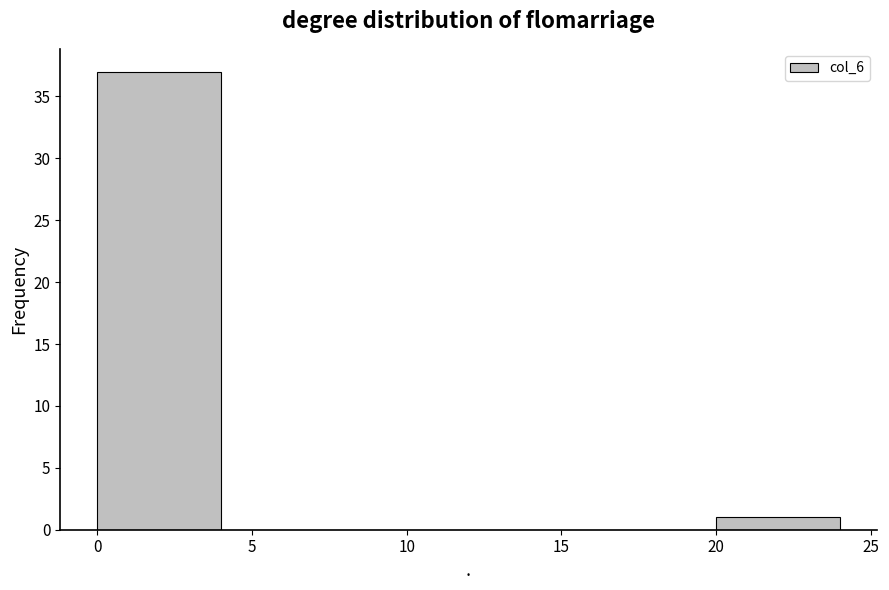

How tall is the bar that spans 0 to 4 on the x-axis? The values are not printed on the chart, so give them approximately, as read against the axis.

37